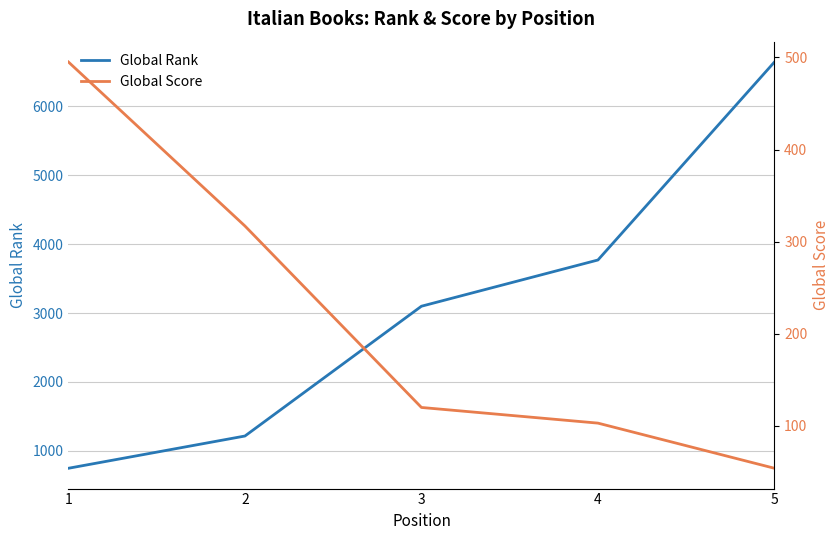

Which series changed the most between 2 and 3?

Global Rank